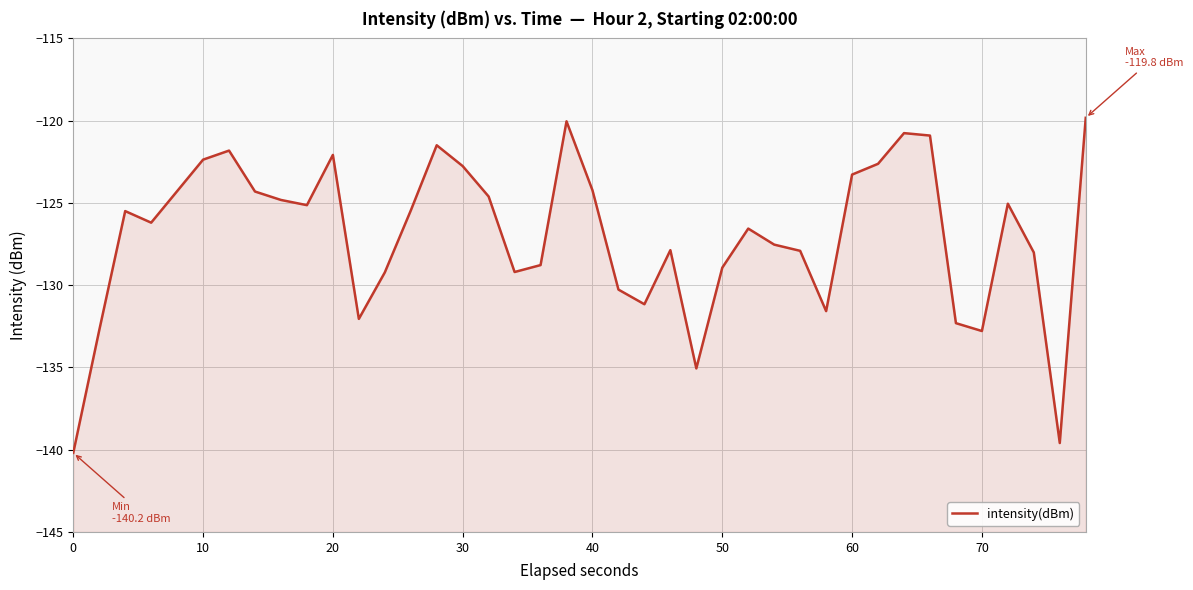

How many values exceed -125?

16